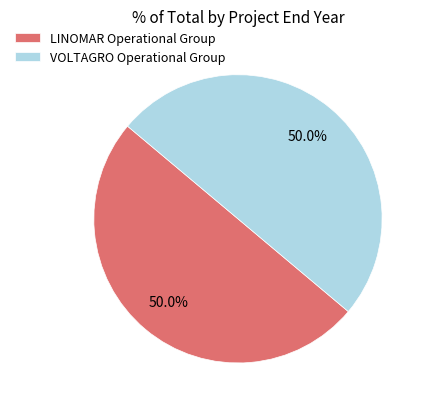

What is the ratio of the value at VOLTAGRO Operational Group to the value at LINOMAR Operational Group?

1.0